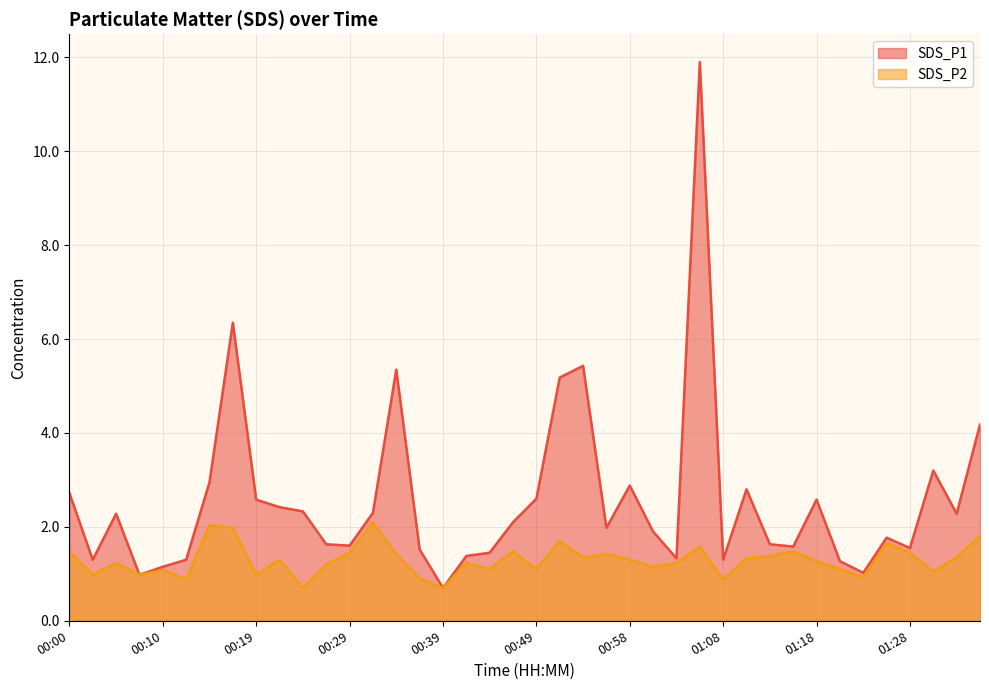

Is the value of SDS_P2 at 01:25 greater than the value of SDS_P1 at 00:10?

Yes